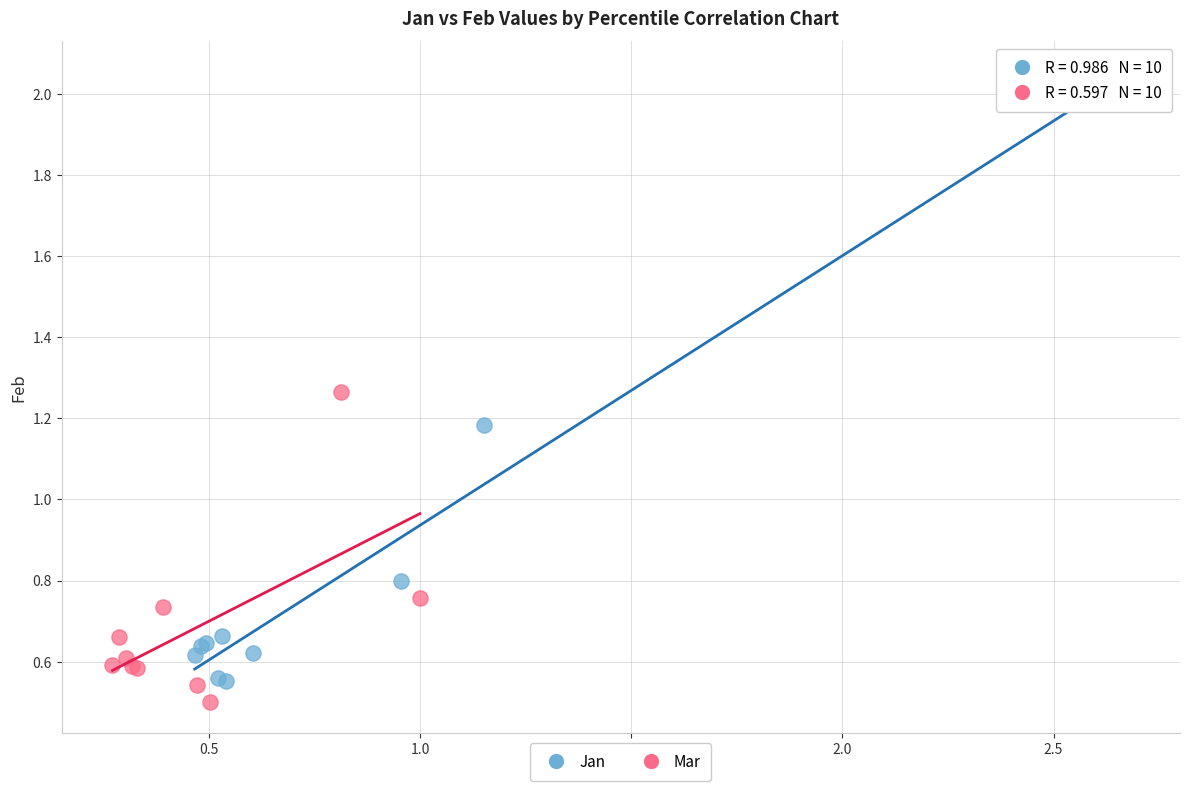

Which series contains the lowest Y value?

Mar